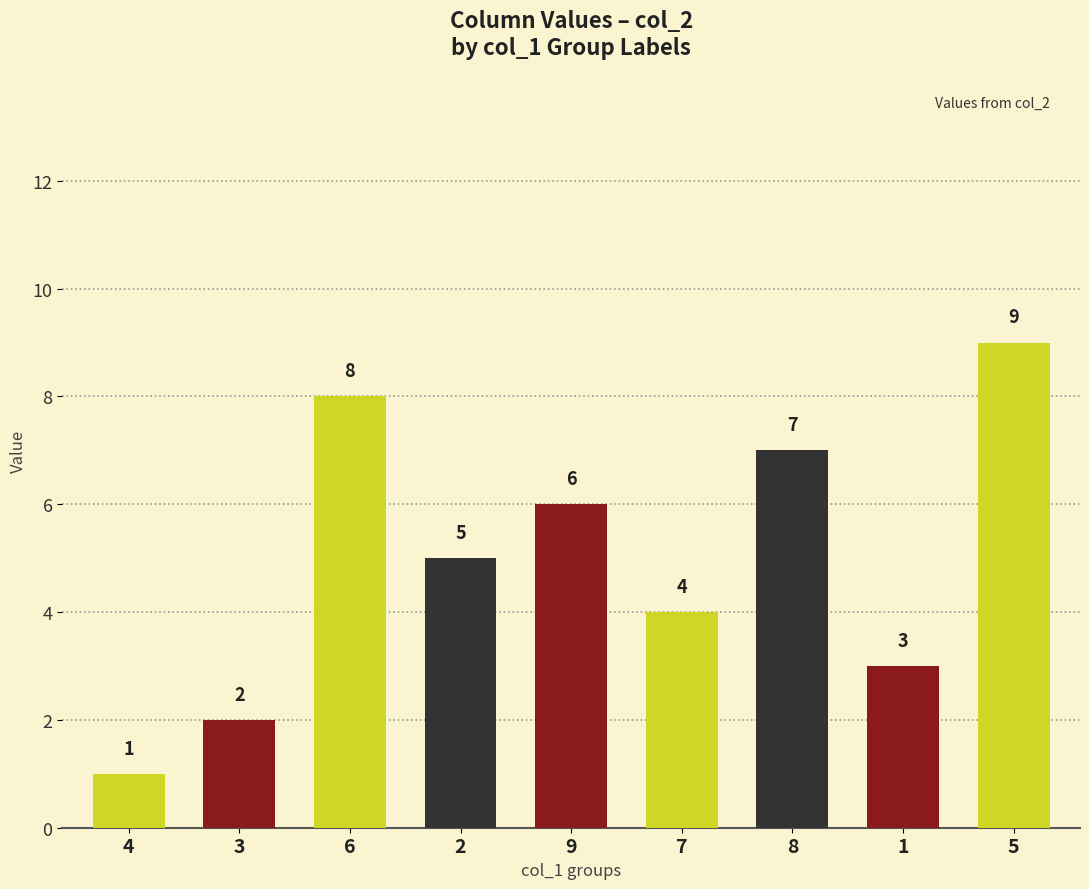

Count the values in the range 3 to 7.

5